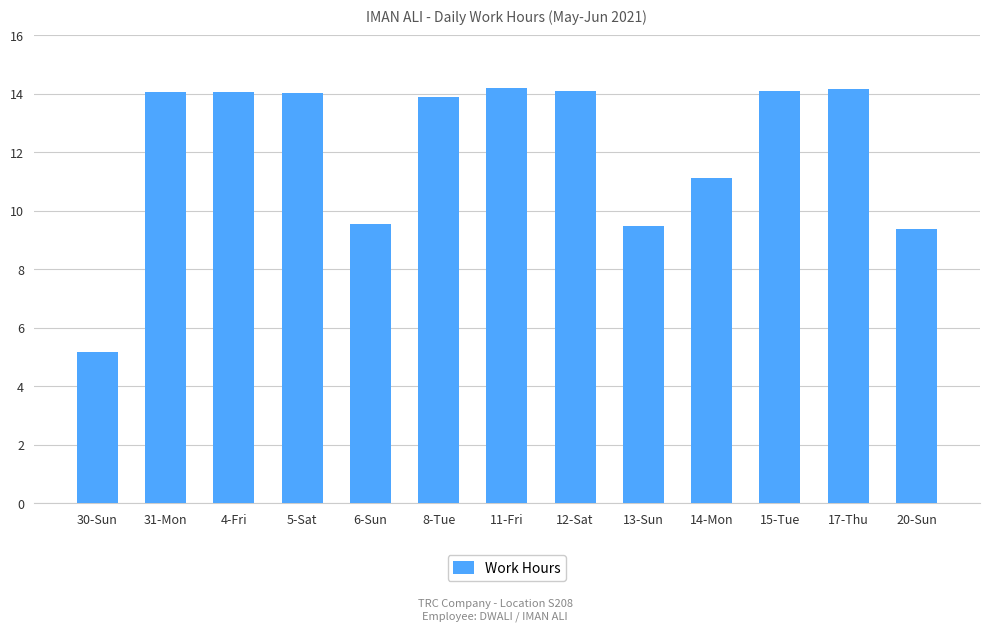

What is the minimum value shown in the chart?

5.2